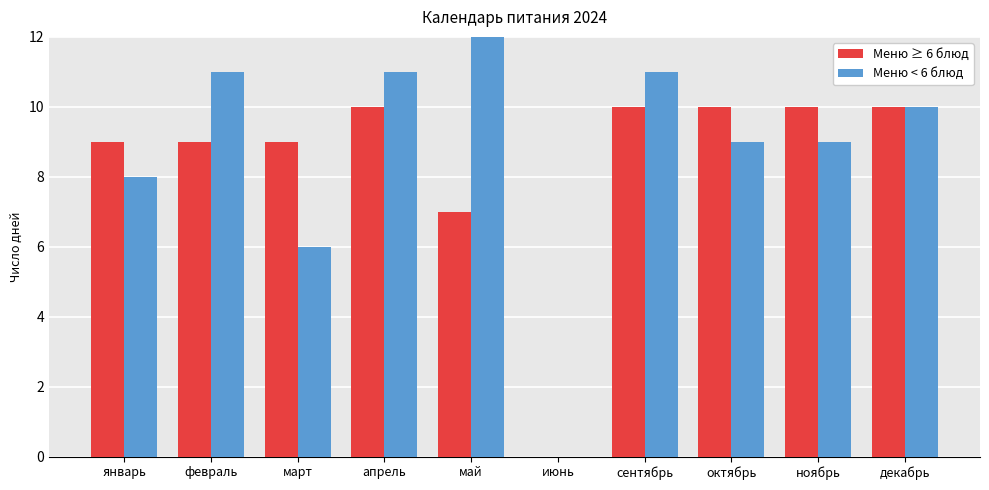

Read the Меню ≥ 6 блюд value at сентябрь, to the nearest 10.

10